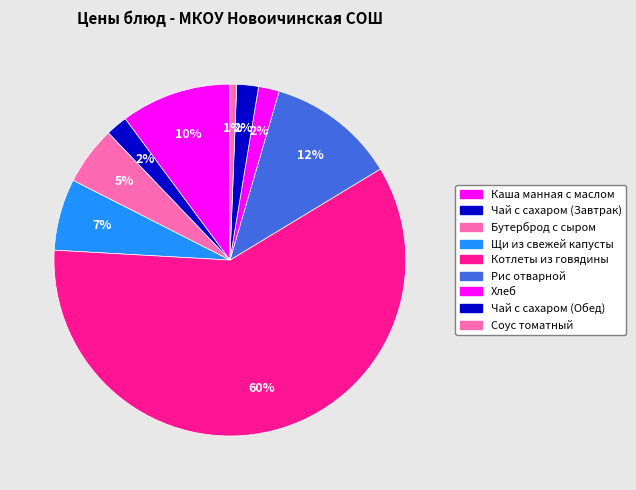

How many slices are in this pie chart?

9